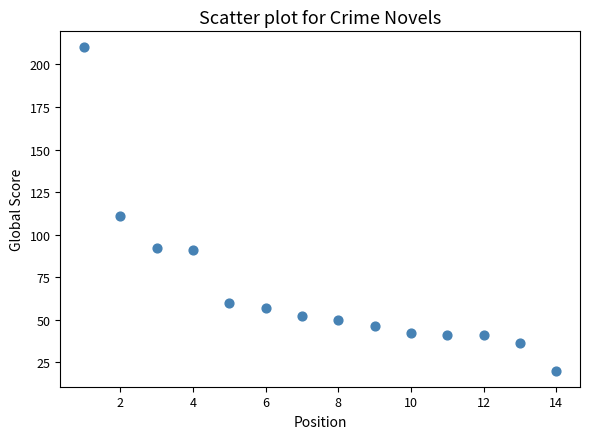

What is the range of X values (max minus min)?

13